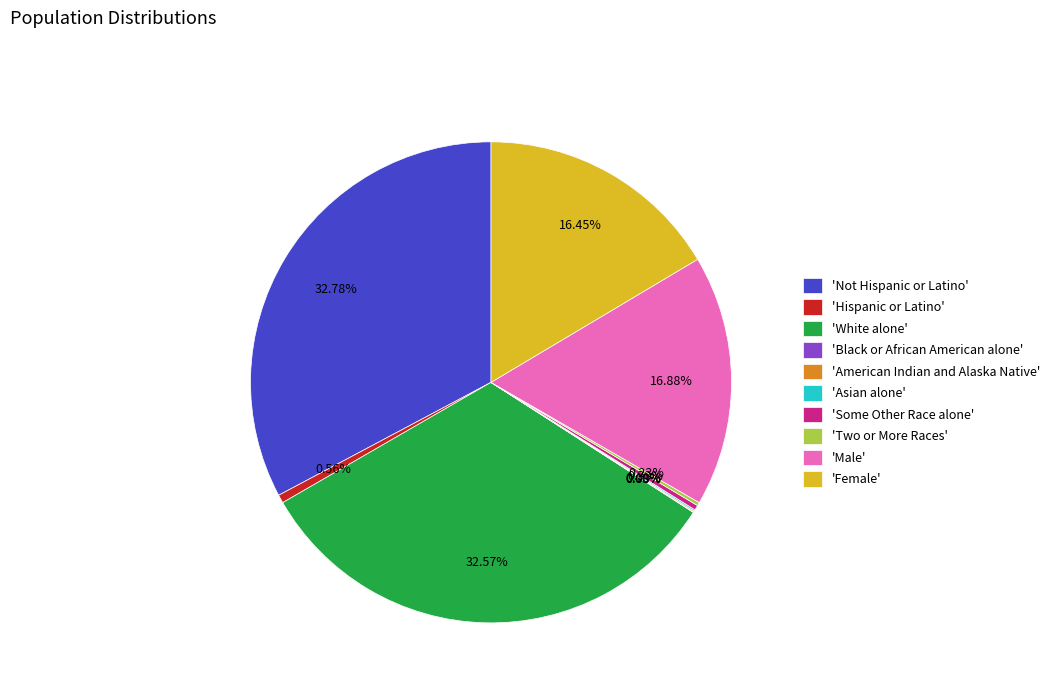

Between 'Some Other Race alone' and 'Not Hispanic or Latino', which is larger?

'Not Hispanic or Latino'